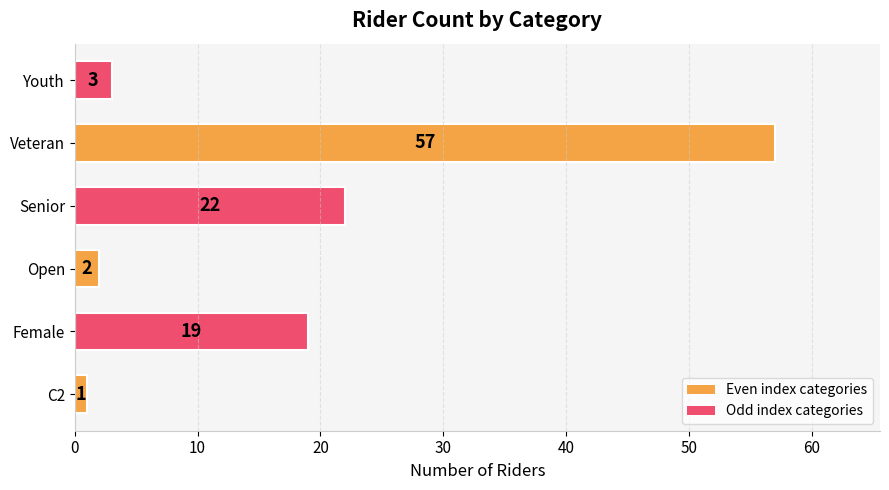

The value at Senior is 36. True or false?

False